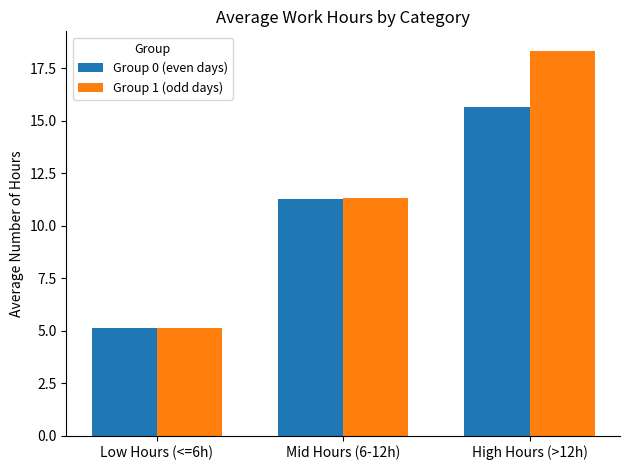

Which series has the largest total across all categories?

Group 1 (odd days)